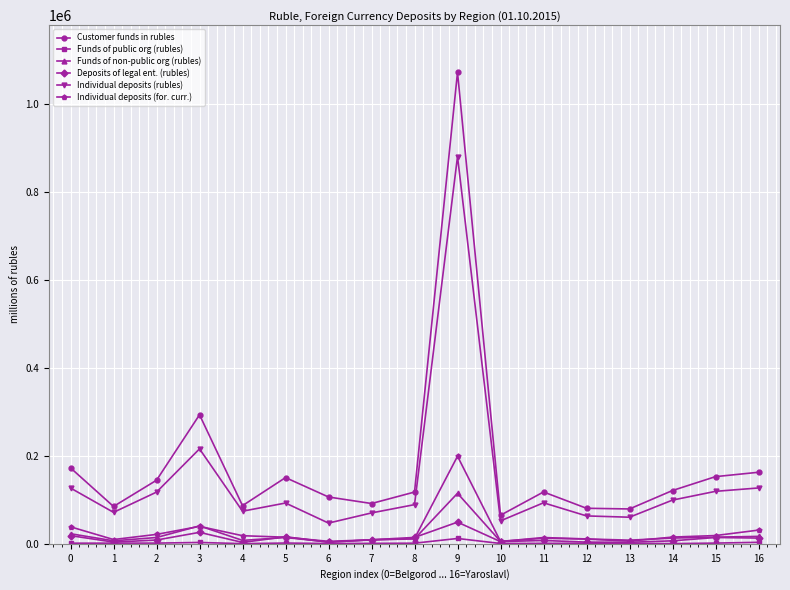

What is the difference between the second highest and second lowest values in the Funds of non-public org (rubles) series?

35367